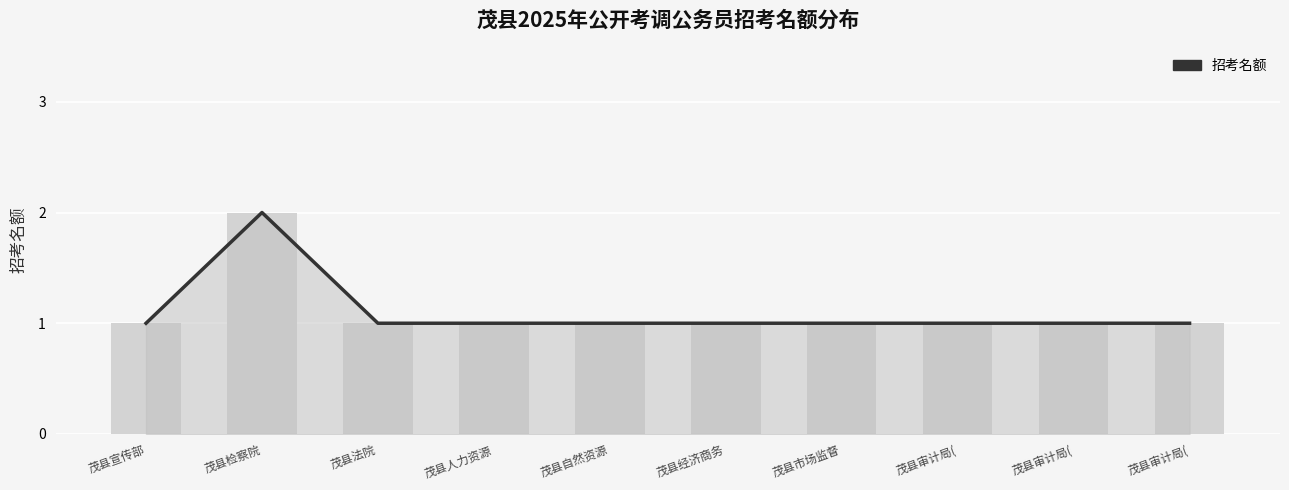

What is the sum of the values at 茂县自然资源 and 茂县经济商务?

2